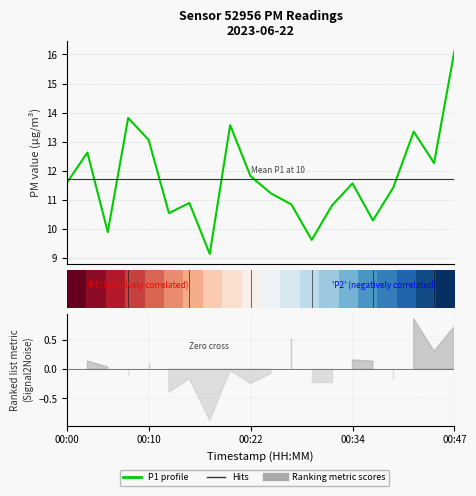

At which category does the data reach its first local valley?

00:05